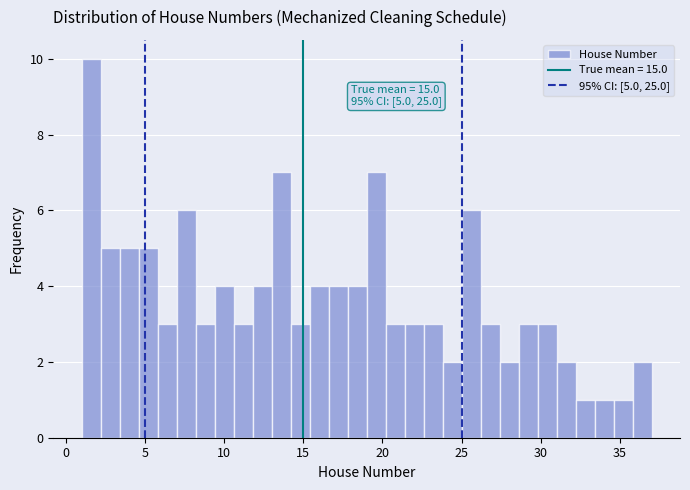

Read against the x-axis, roughly where is the centre of the tallest bar?

1.5